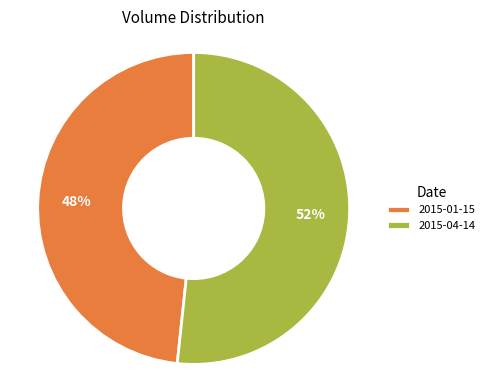

Combined, do 2015-04-14 and 2015-01-15 account for over 50%?

Yes